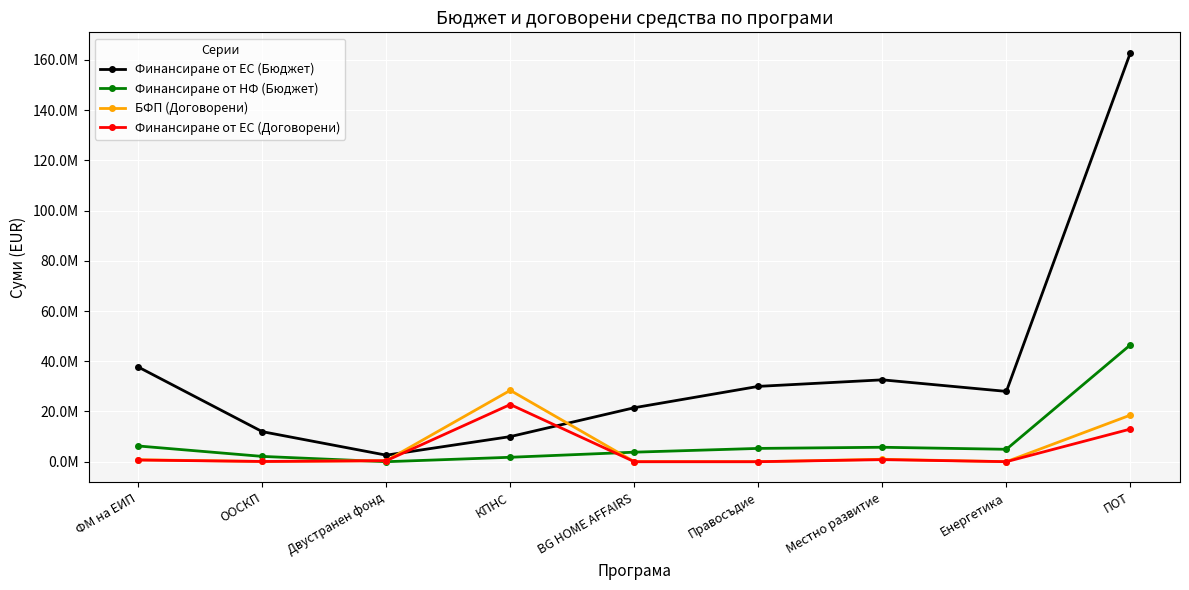

How many data points in Финансиране от ЕС (Договорени) are above 403920?

5